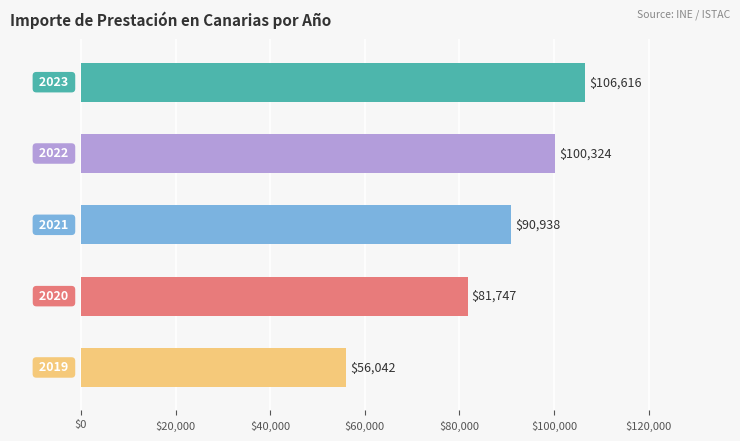

How many data points are less than 90938?

2